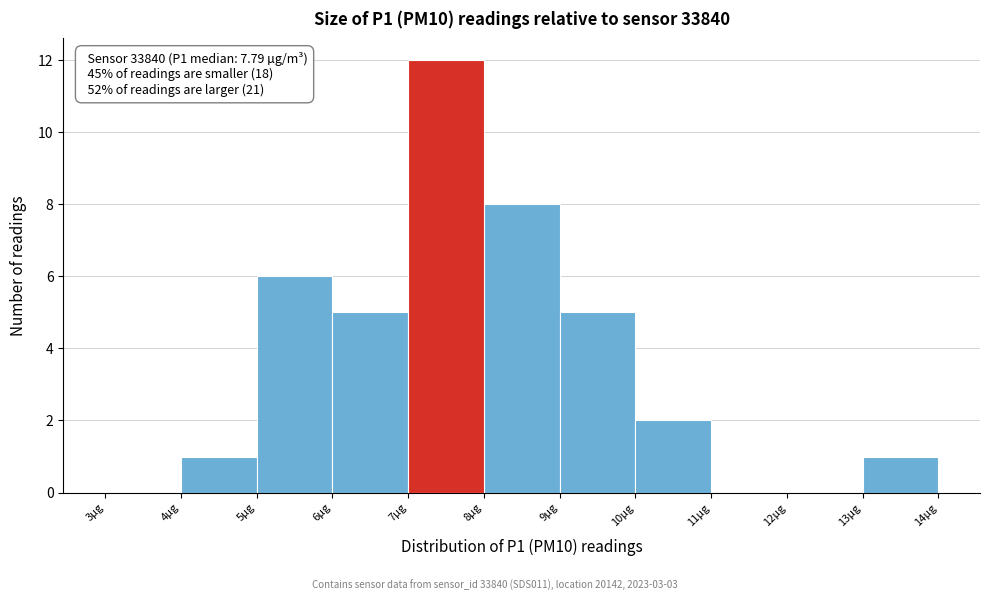

Which range on the x-axis has the tallest bar?

7 to 8